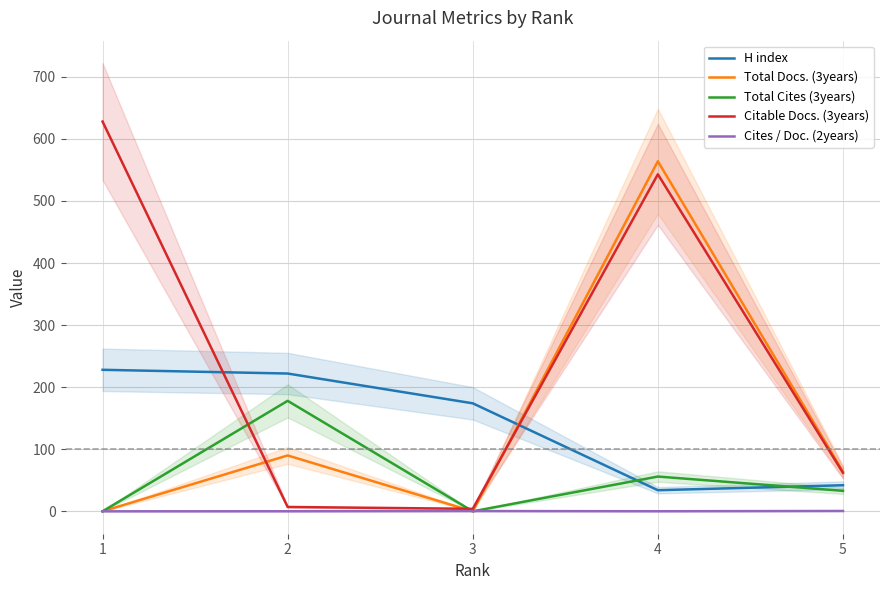

The Total Cites (3years) series shows 33.0 at 5. True or false?

True